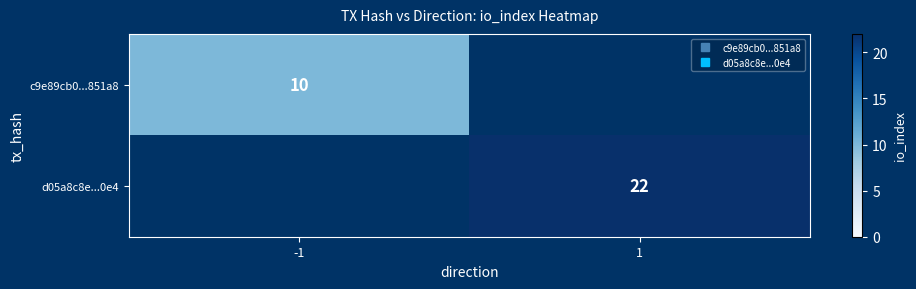

Rank the series by their maximum value, from highest to lowest.

d05a8c8e...0e4, c9e89cb0...851a8